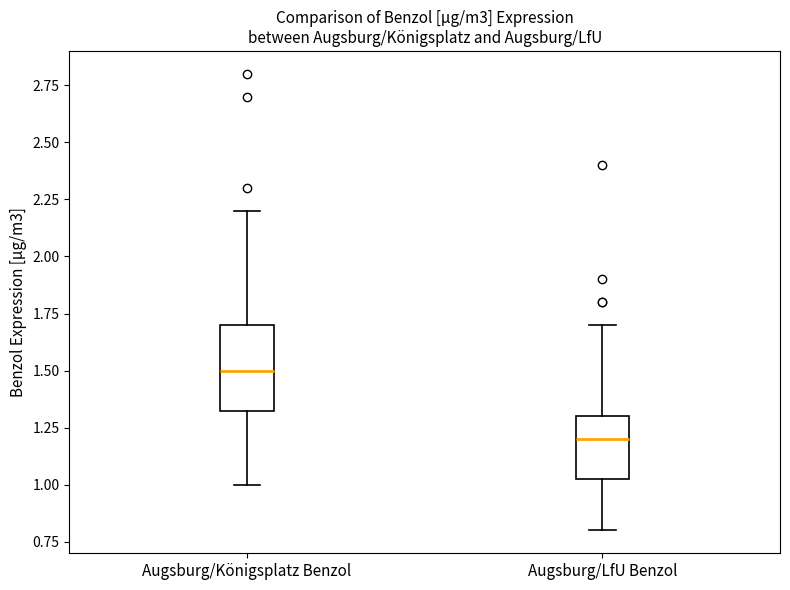

Which box is the tallest, from its lower edge to its upper edge?

Augsburg/Königsplatz Benzol